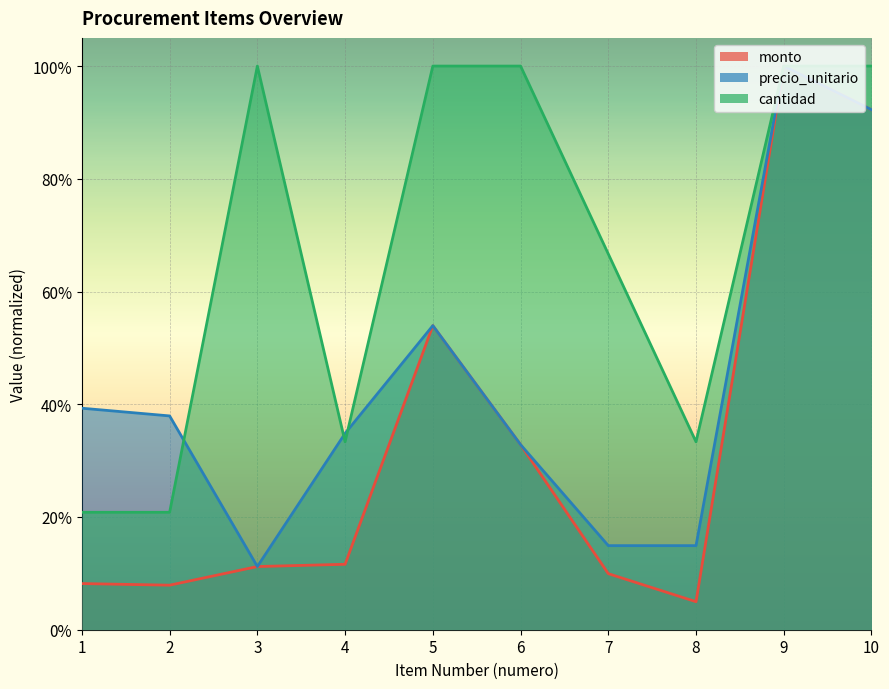

Which series has the largest total across all categories?

cantidad